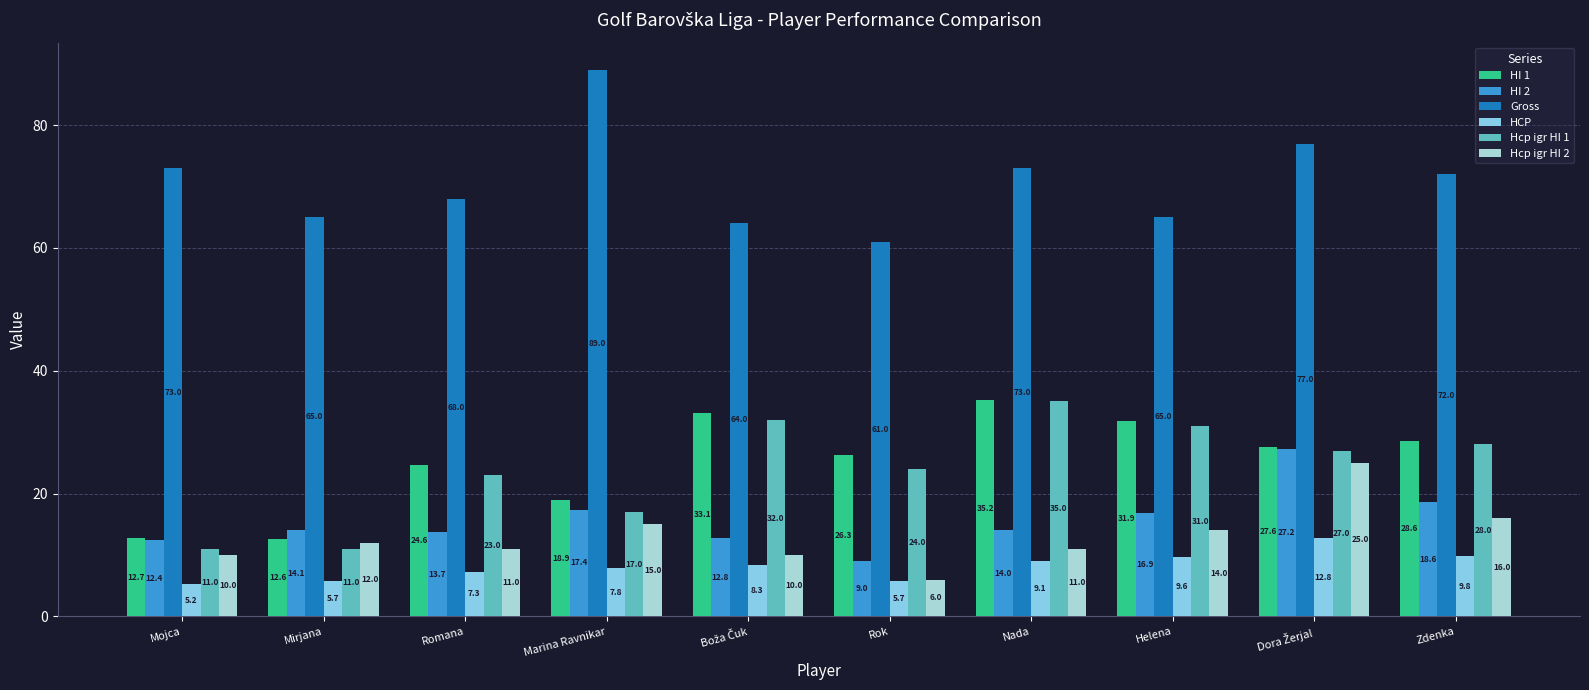

Reading left to right, extract all data points from this chart.

HI 1: Mojca=12.7	Mirjana=12.6	Romana=24.6	Marina Ravnikar=18.9	Boža Čuk=33.1	Rok=26.3	Nada=35.2	Helena=31.9	Dora Žerjal=27.6	Zdenka=28.6
HI 2: Mojca=12.4	Mirjana=14.1	Romana=13.7	Marina Ravnikar=17.4	Boža Čuk=12.8	Rok=9.0	Nada=14.0	Helena=16.9	Dora Žerjal=27.2	Zdenka=18.6
Gross: Mojca=73.0	Mirjana=65.0	Romana=68.0	Marina Ravnikar=89.0	Boža Čuk=64.0	Rok=61.0	Nada=73.0	Helena=65.0	Dora Žerjal=77.0	Zdenka=72.0
HCP: Mojca=5.2	Mirjana=5.7	Romana=7.3	Marina Ravnikar=7.8	Boža Čuk=8.3	Rok=5.7	Nada=9.1	Helena=9.6	Dora Žerjal=12.8	Zdenka=9.8
Hcp igr HI 1: Mojca=11.0	Mirjana=11.0	Romana=23.0	Marina Ravnikar=17.0	Boža Čuk=32.0	Rok=24.0	Nada=35.0	Helena=31.0	Dora Žerjal=27.0	Zdenka=28.0
Hcp igr HI 2: Mojca=10.0	Mirjana=12.0	Romana=11.0	Marina Ravnikar=15.0	Boža Čuk=10.0	Rok=6.0	Nada=11.0	Helena=14.0	Dora Žerjal=25.0	Zdenka=16.0